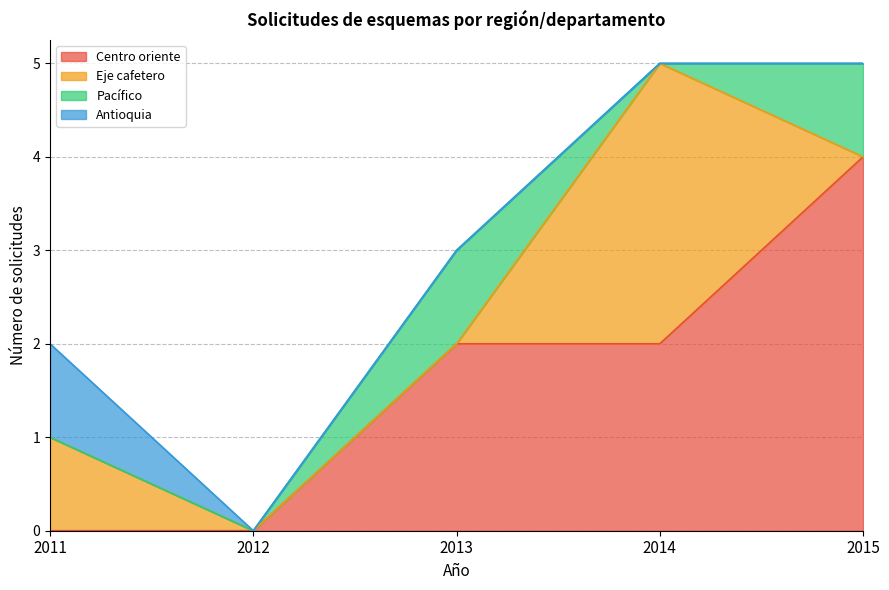

Where is Antioquia nearest to the value 0?

2012